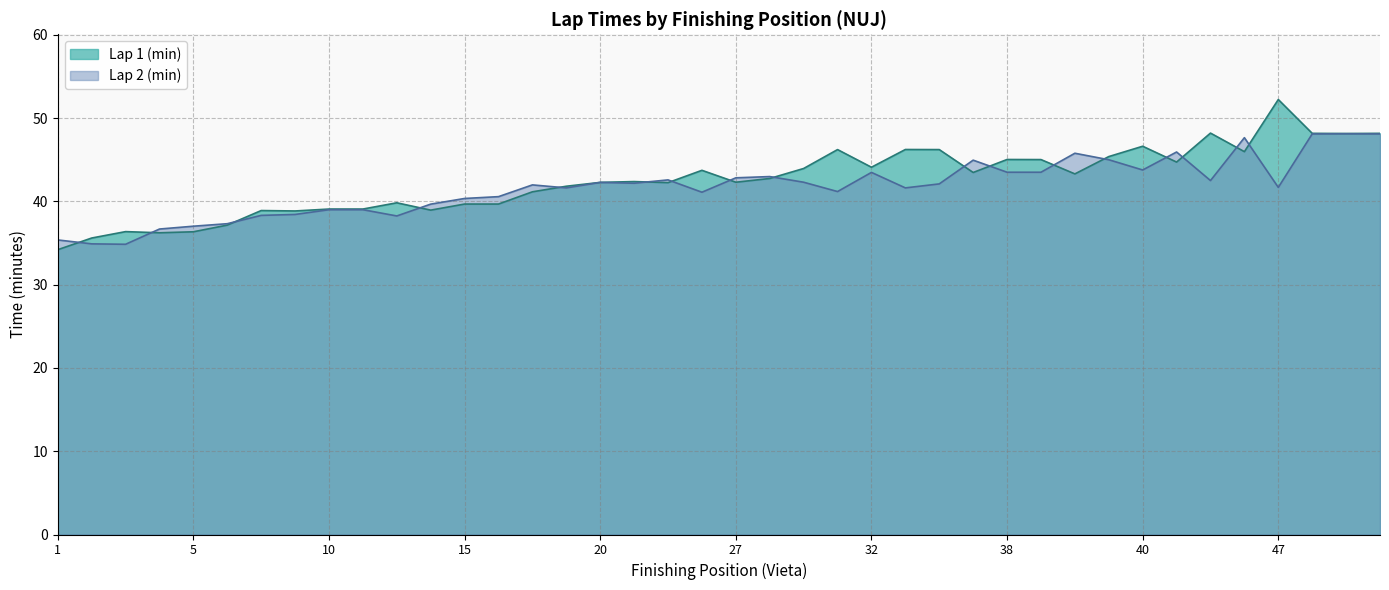

What is the label of the 12th point from the right?

38